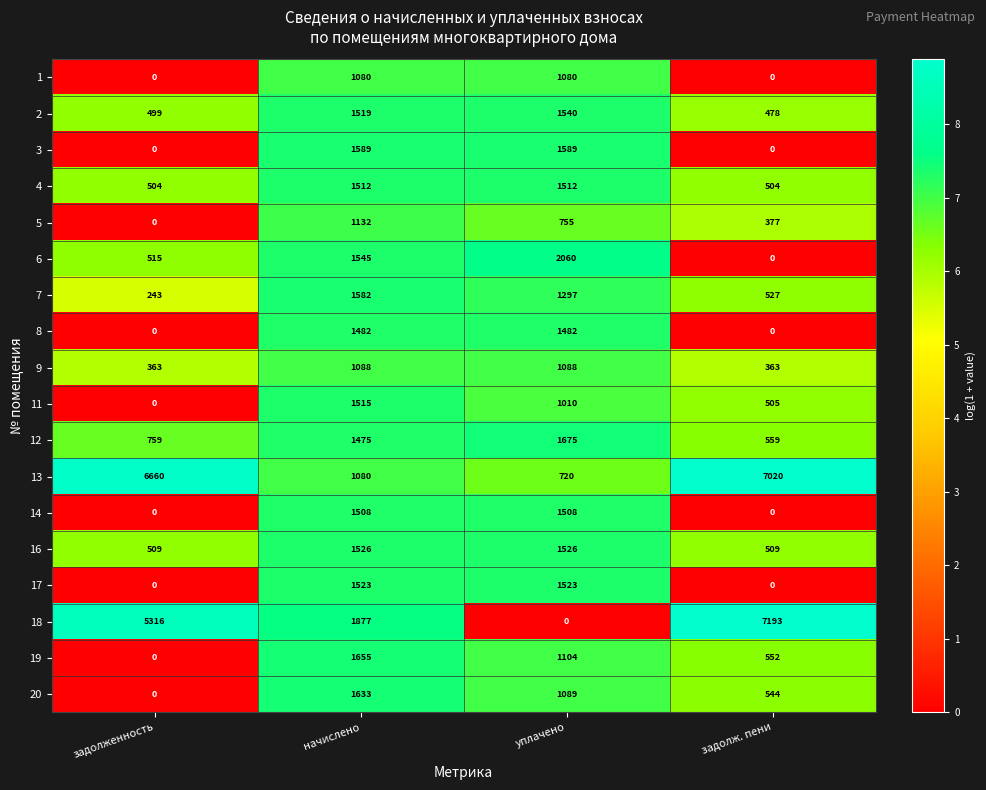

Which series has the largest range (max minus min)?

18